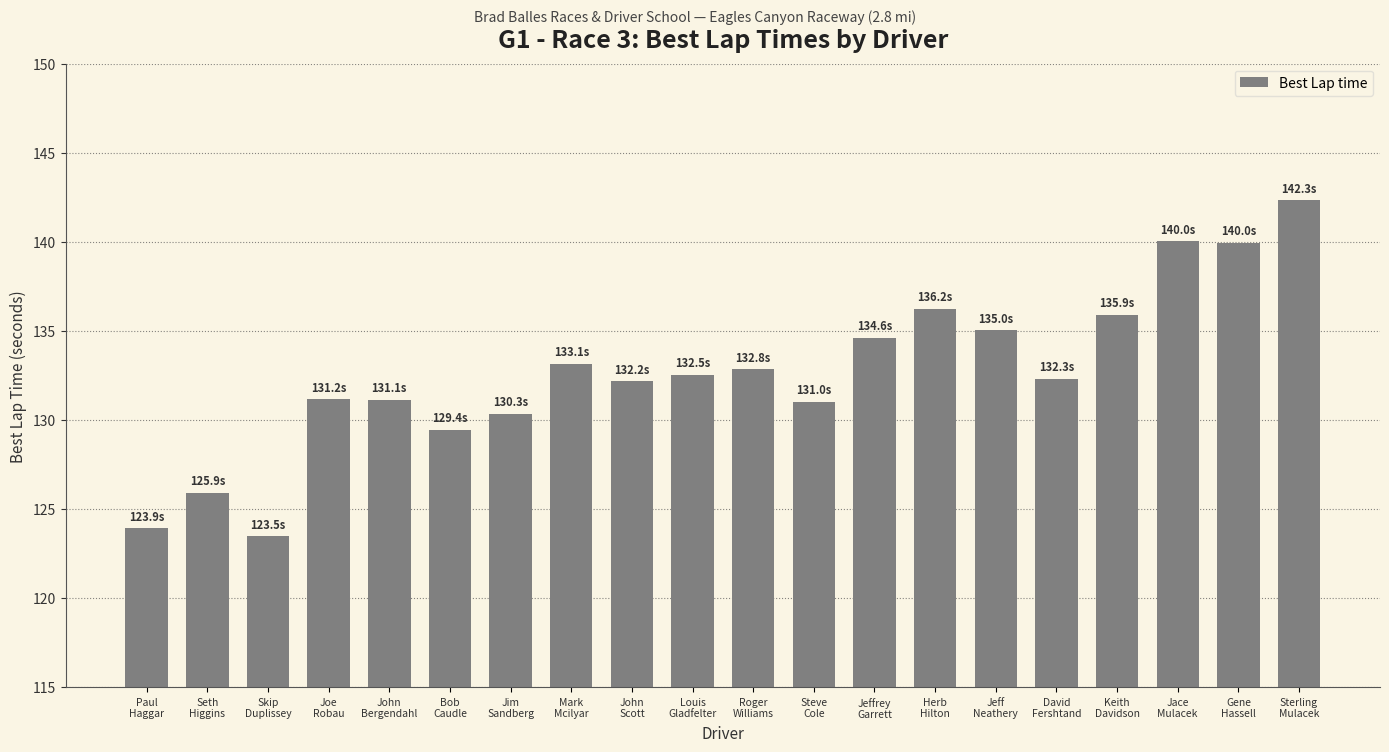

What is the average value?

132.7